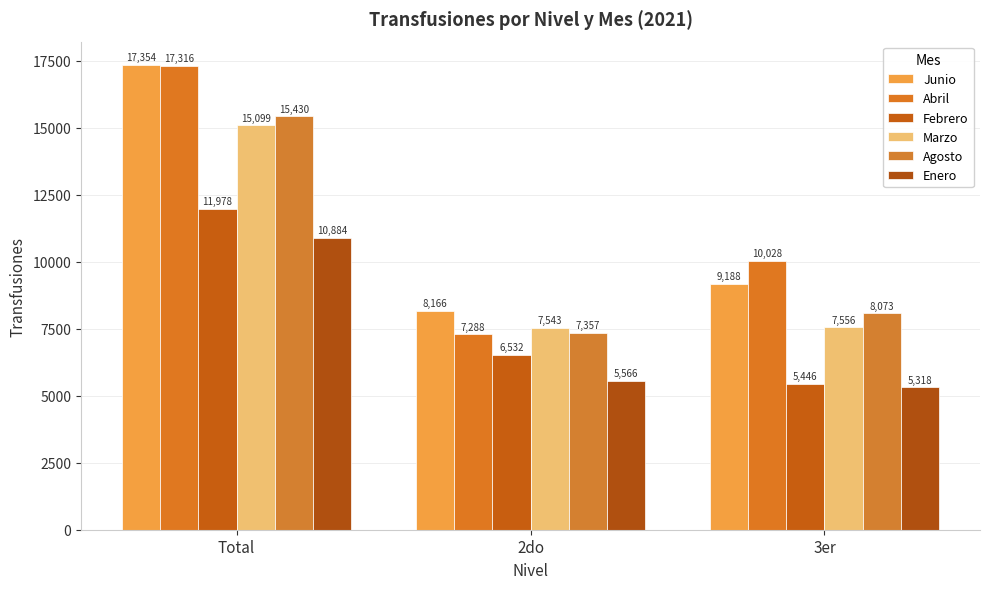

At 2do, list the series in order from smallest to largest.

Enero, Febrero, Abril, Agosto, Marzo, Junio